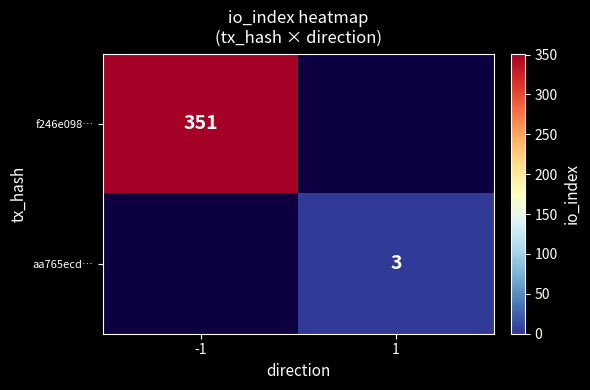

Is it true that aa765ecd… equals 1 at 1?

False